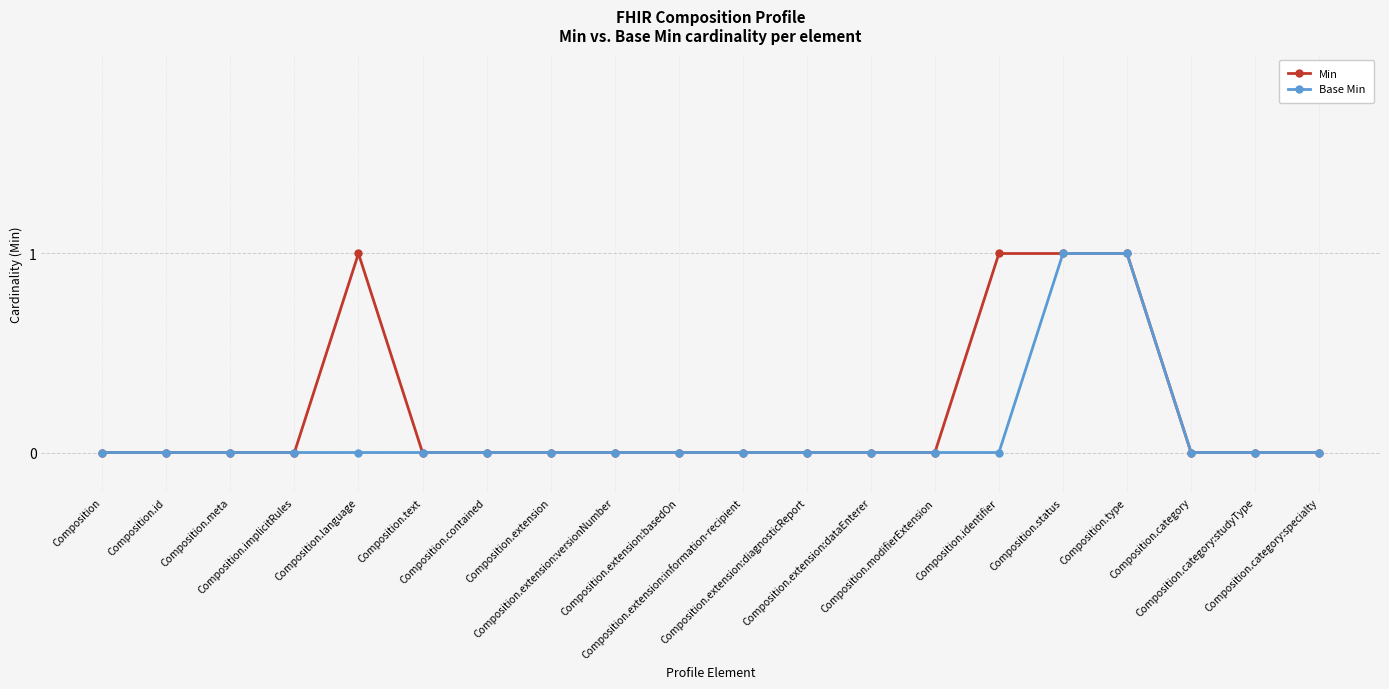

List the series in order of their overall mean, lowest first.

Base Min, Min